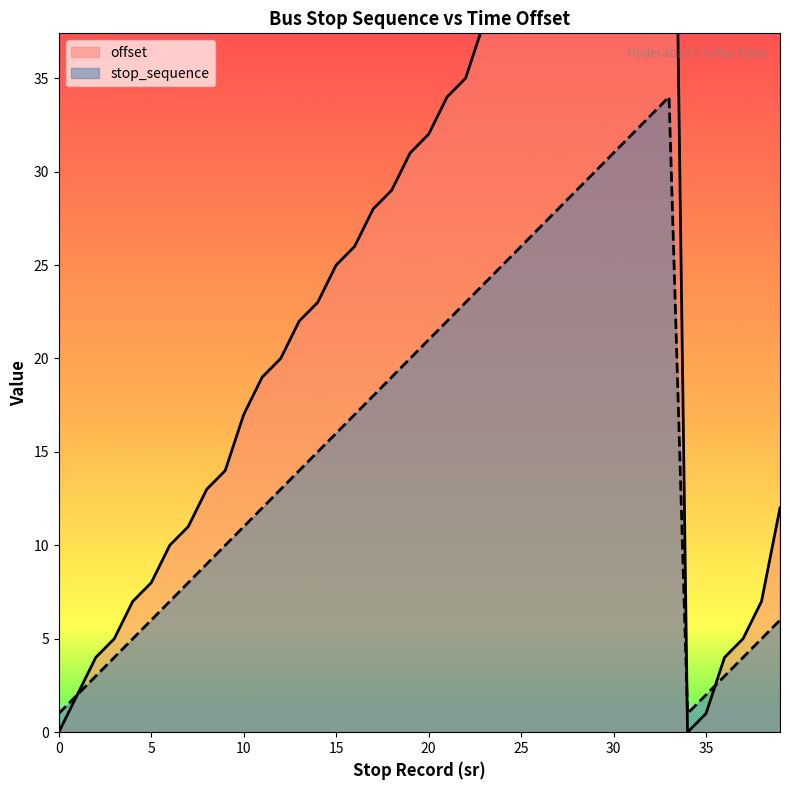

What is the value of the offset point at the 8th from the left?

11